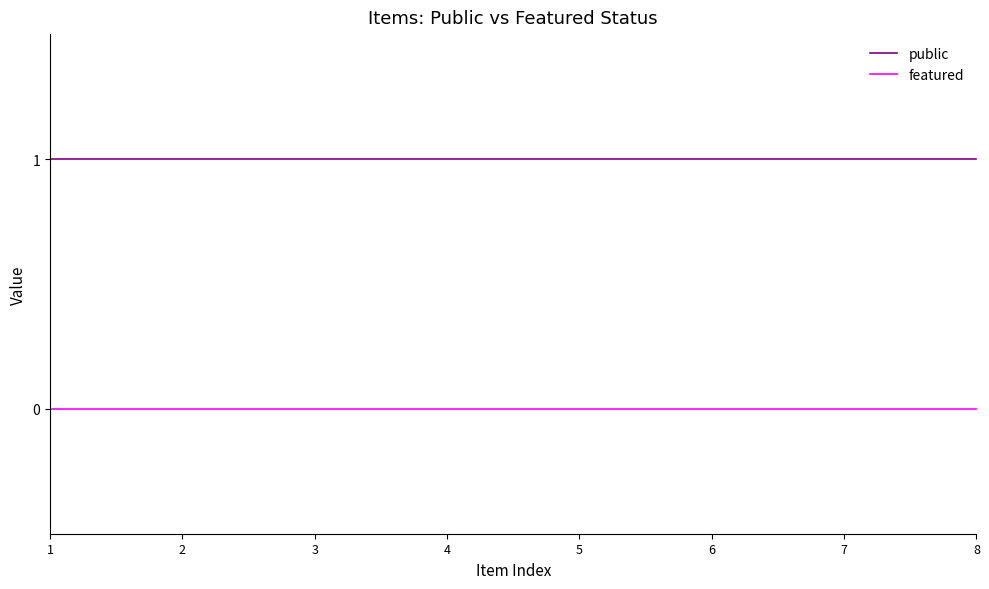

True or false: public and featured intersect in this chart.

False